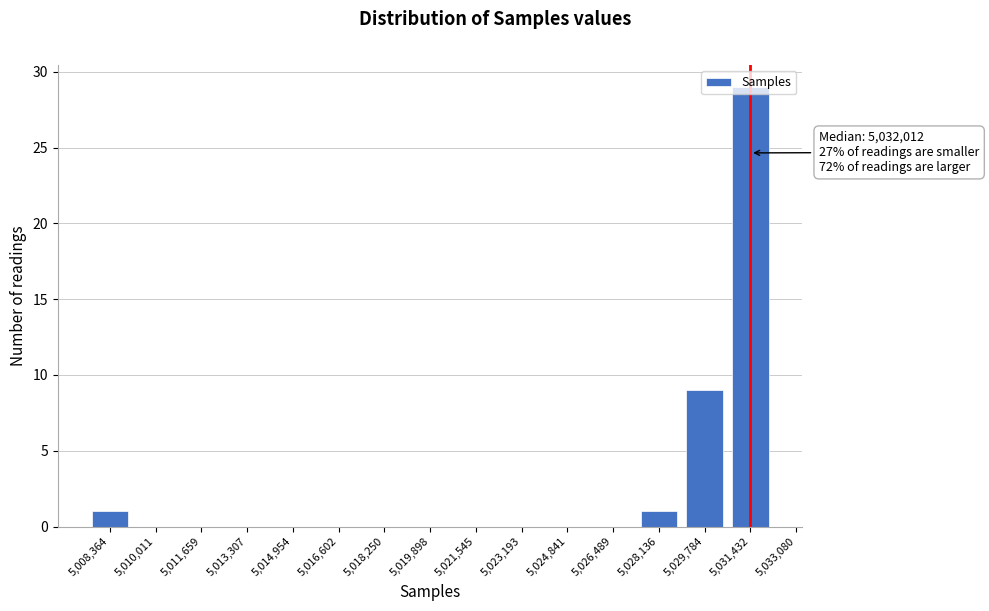

At which label is the value closest to 14?

5,029,784